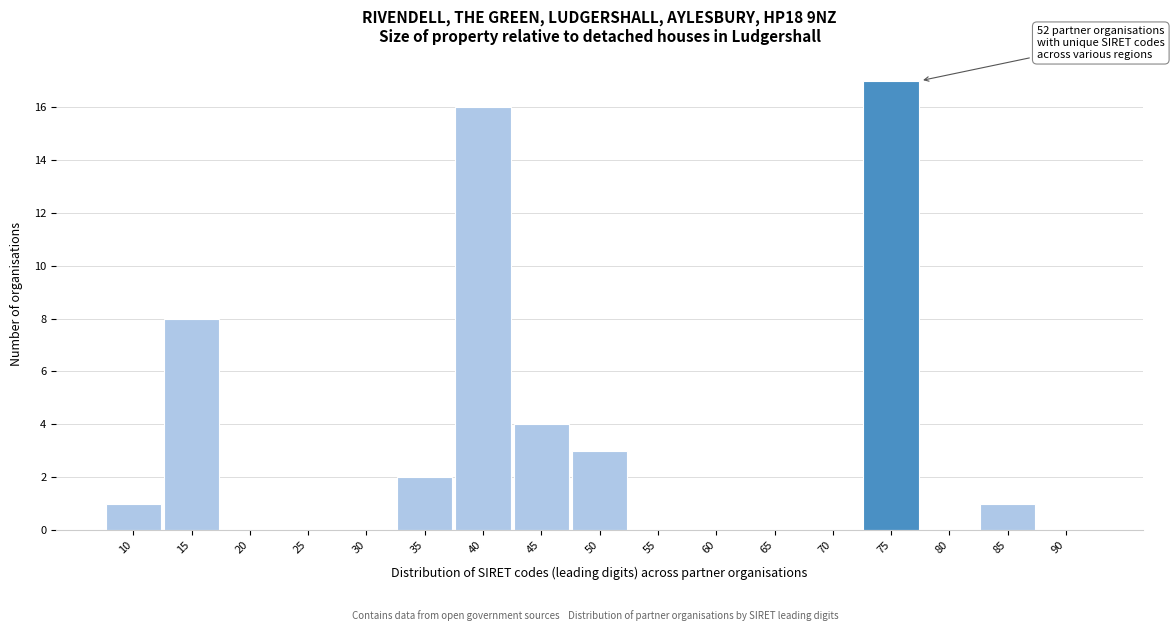

Reading right to left, extract all data points from this chart.

90=0	85=1	80=0	75=17	70=0	65=0	60=0	55=0	50=3	45=4	40=16	35=2	30=0	25=0	20=0	15=8	10=1